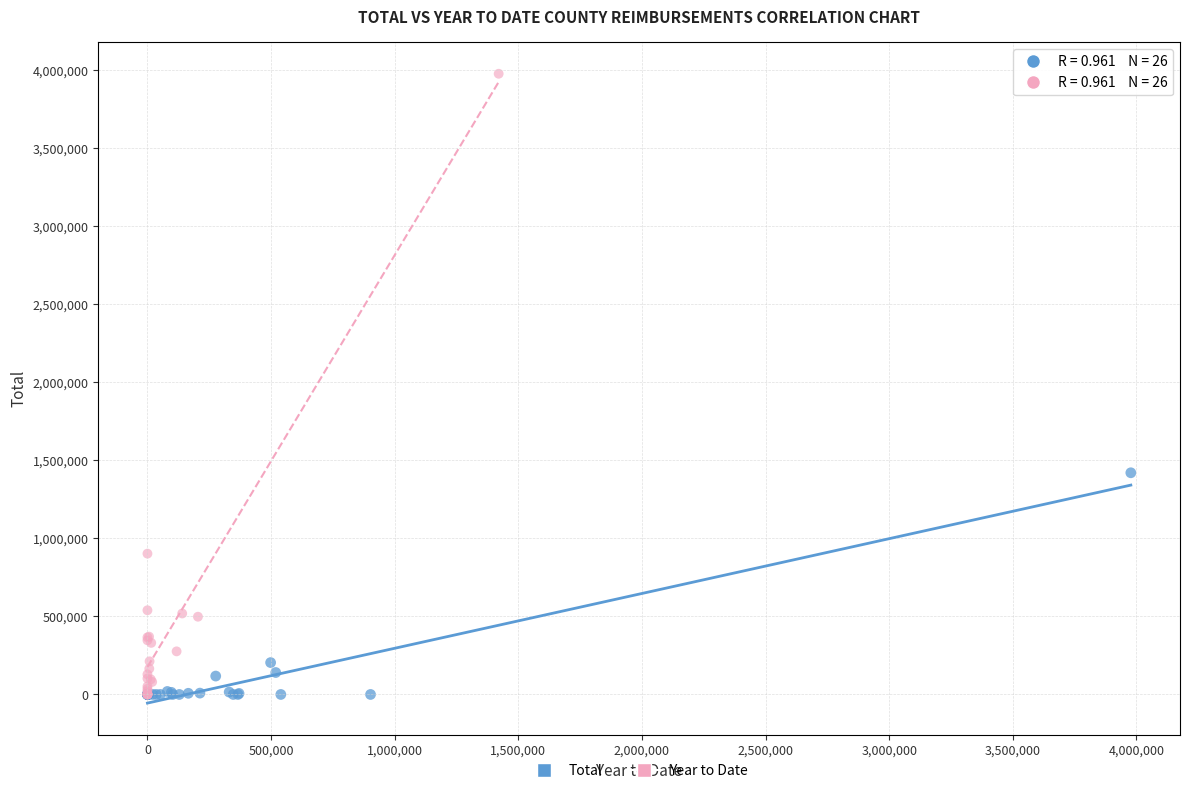

Which series contains the highest Y value?

Year to Date